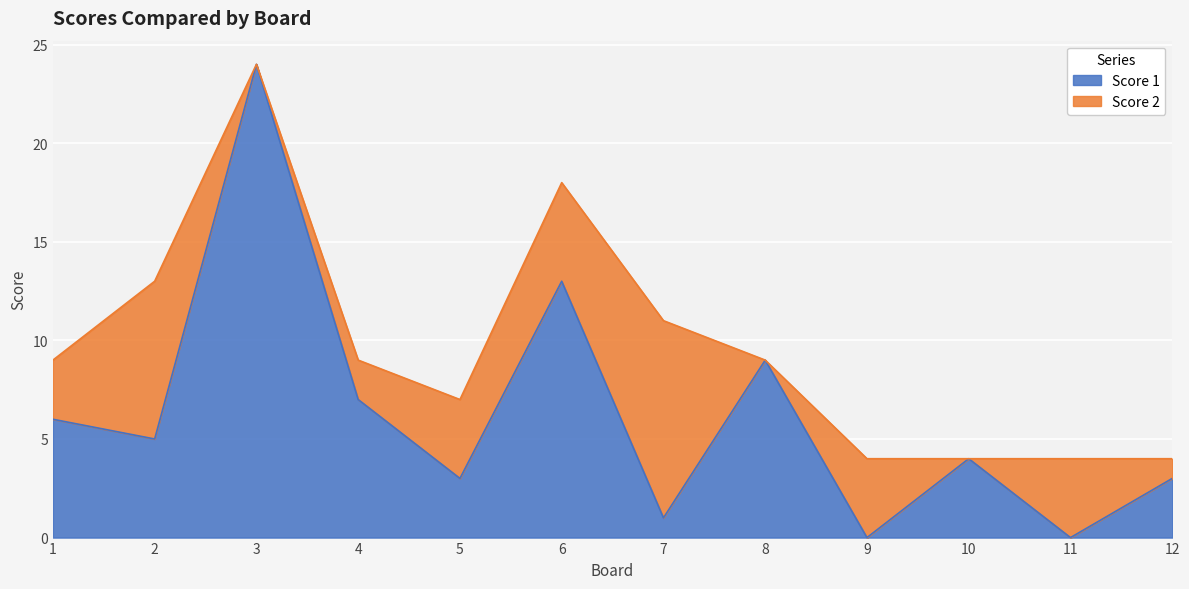

List the labels in order of value, largest first.

3, 6, 8, 4, 1, 2, 10, 5, 12, 7, 9, 11